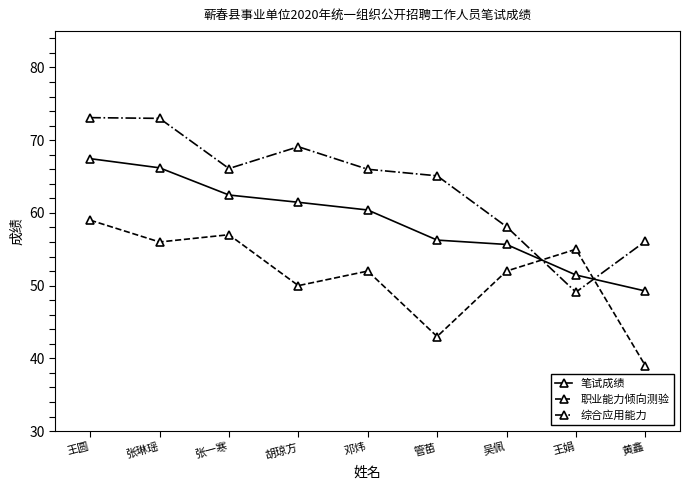

What is the label of the 2nd point from the right?

王娟